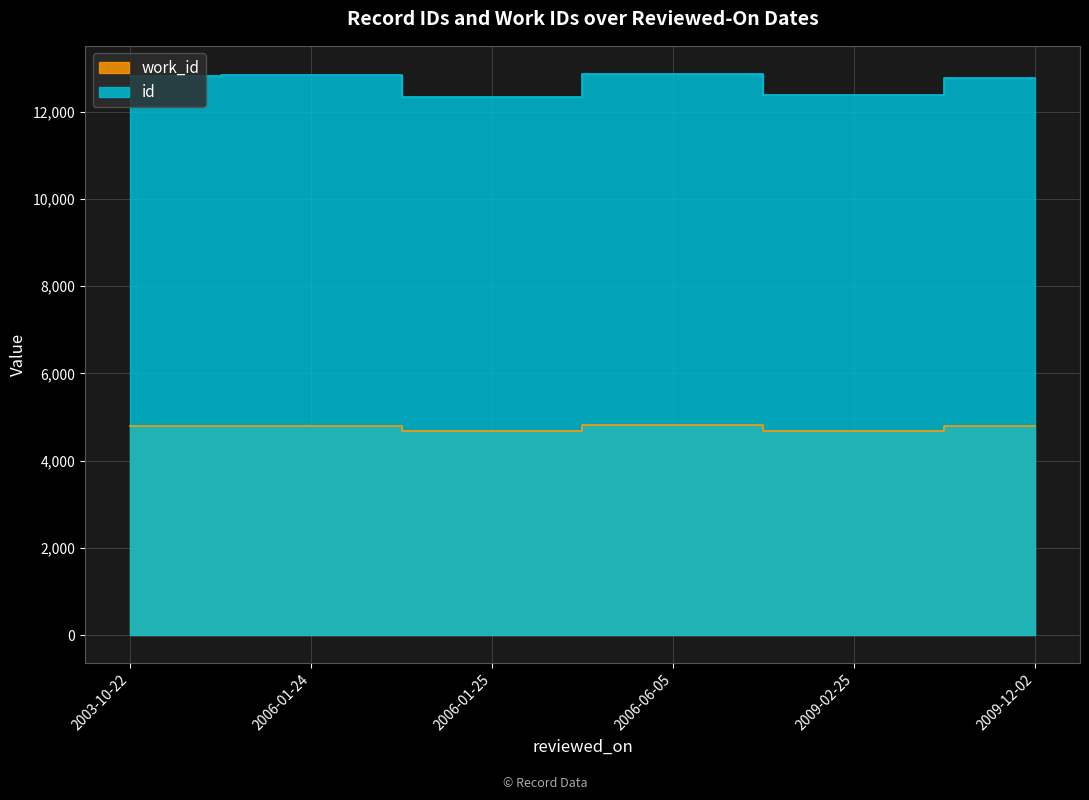

Rank the series by their average value, from lowest to highest.

work_id, id